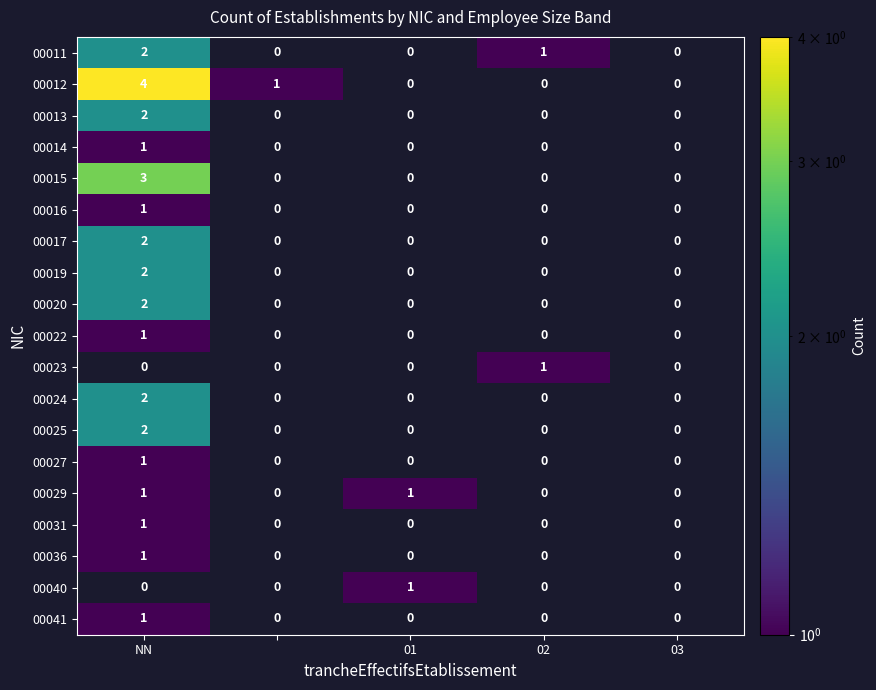

The value of 00011 at NN is 3. True or false?

False